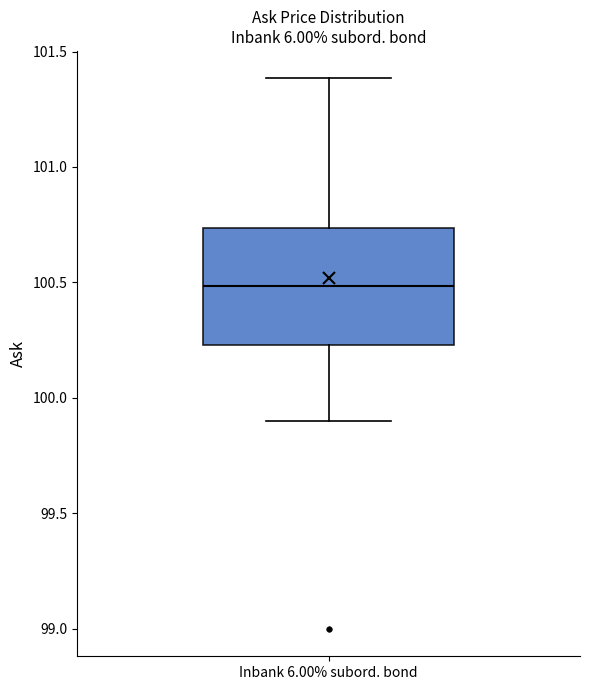

Read this box plot against the y-axis: the position of the median line, the range covered by the box, and the ends of both whiskers. The values are not printed on the chart, so give them approximately, as read against the axis.

median 100.50, box 100.25 to 100.75, whiskers 99.90 to 101.40